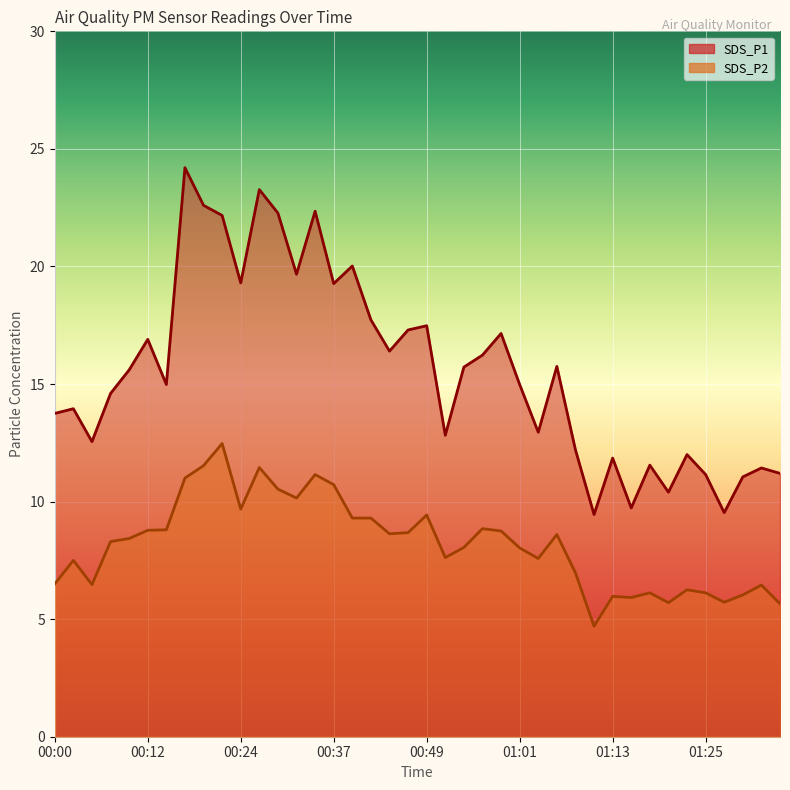

What is the difference between the maximum and minimum values in the SDS_P1 series?

14.8